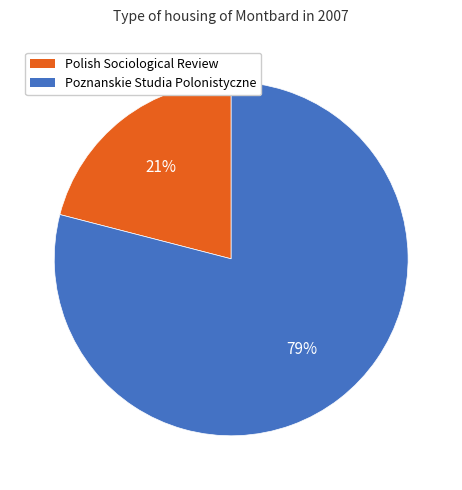

What is the majority slice?

Poznanskie Studia Polonistyczne